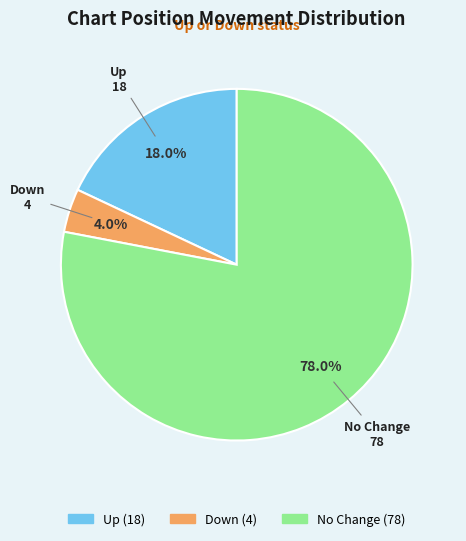

Is there a majority slice in this chart?

Yes